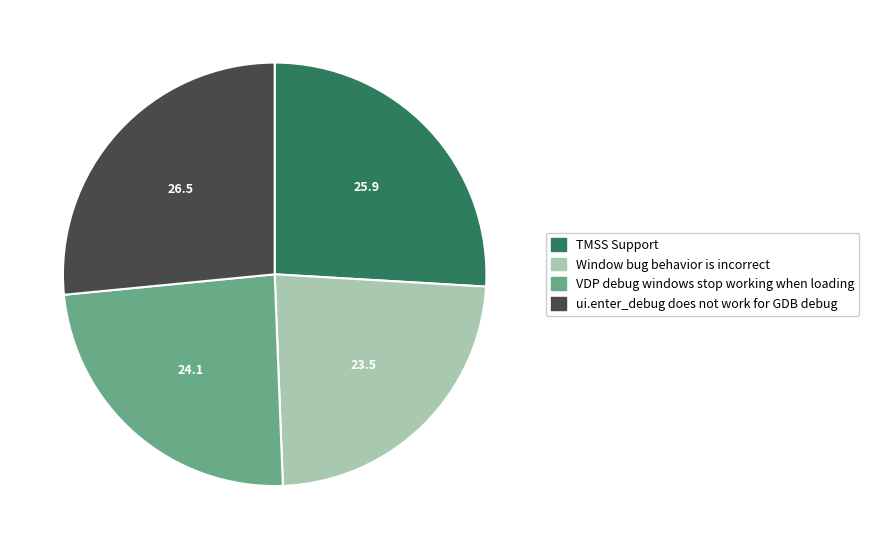

True or false: TMSS Support accounts for 39% of the total.

False